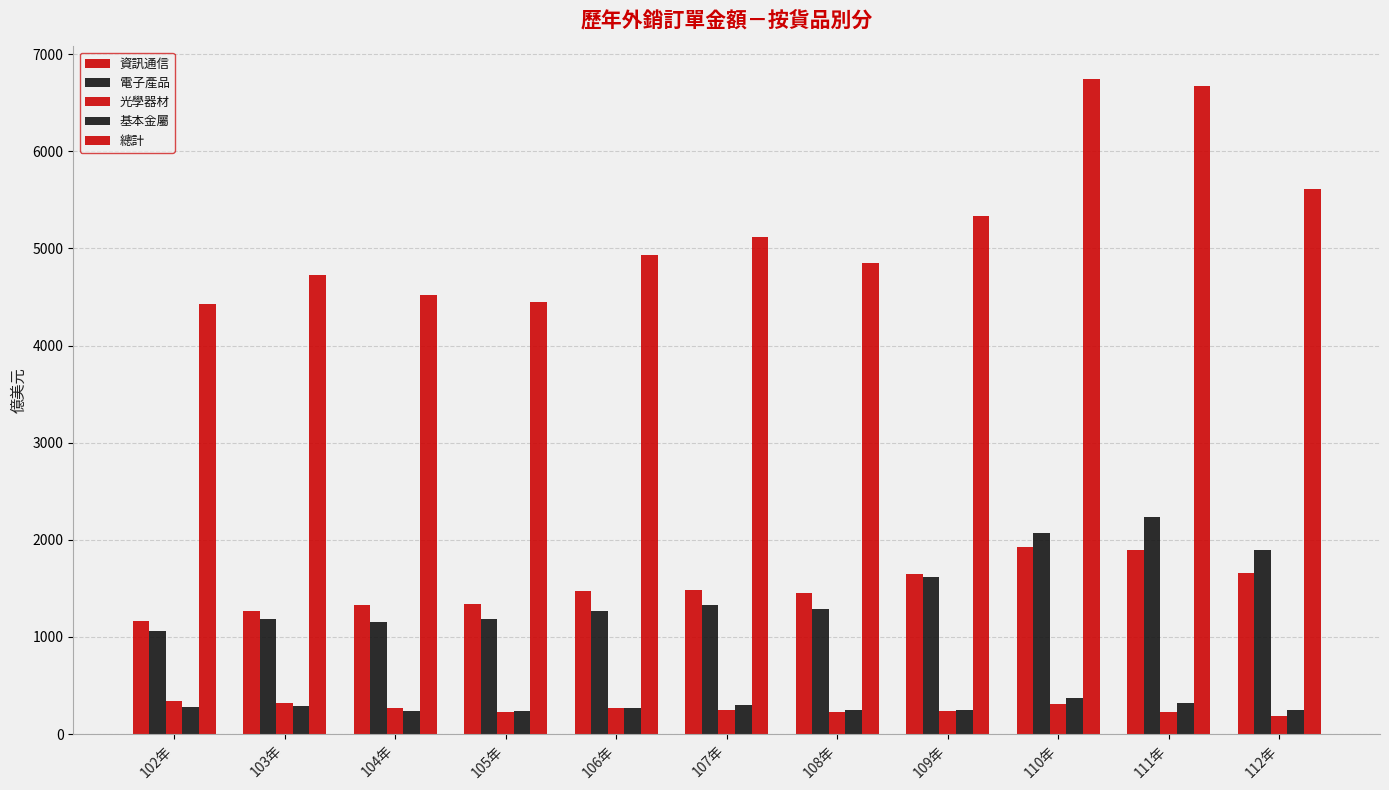

Reading left to right, list all the values displayed in this chart.

資訊通信: 102年=1161.9	103年=1270.8	104年=1332.3	105年=1335.0	106年=1475.7	107年=1485.1	108年=1448.0	109年=1644.4	110年=1930.7	111年=1899.7	112年=1660.2
電子產品: 102年=1060.1	103年=1186.8	104年=1156.5	105年=1186.5	106年=1269.7	107年=1328.5	108年=1288.7	109年=1614.4	110年=2074.0	111年=2235.7	112年=1898.0
光學器材: 102年=344.4	103年=322.7	104年=270.0	105年=227.2	106年=269.6	107年=246.6	108年=225.9	109年=242.8	110年=314.2	111年=223.2	112年=191.4
基本金屬: 102年=274.3	103年=285.2	104年=241.4	105年=235.9	106年=273.9	107年=296.1	108年=252.9	109年=248.6	110年=370.7	111年=317.2	112年=251.0
總計: 102年=4429.3	103年=4728.1	104年=4518.1	105年=4445.4	106年=4928.1	107年=5118.2	108年=4845.6	109年=5336.6	110年=6741.3	111年=6667.9	112年=5610.4